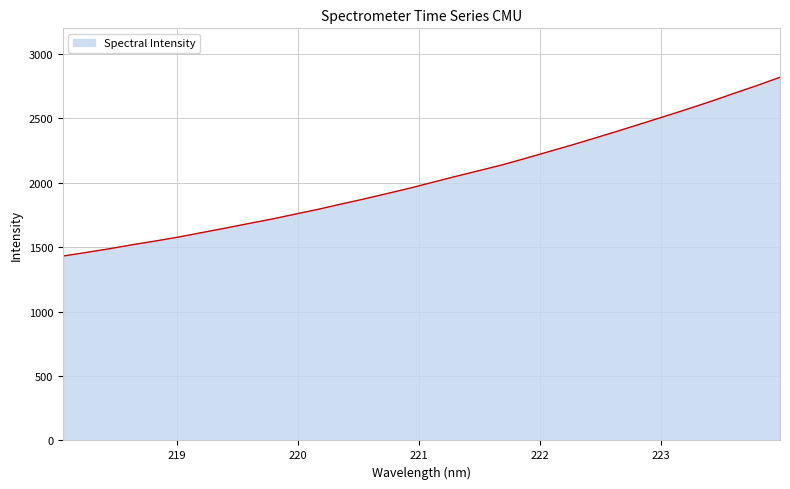

What is the difference between the maximum and minimum values?

1388.5